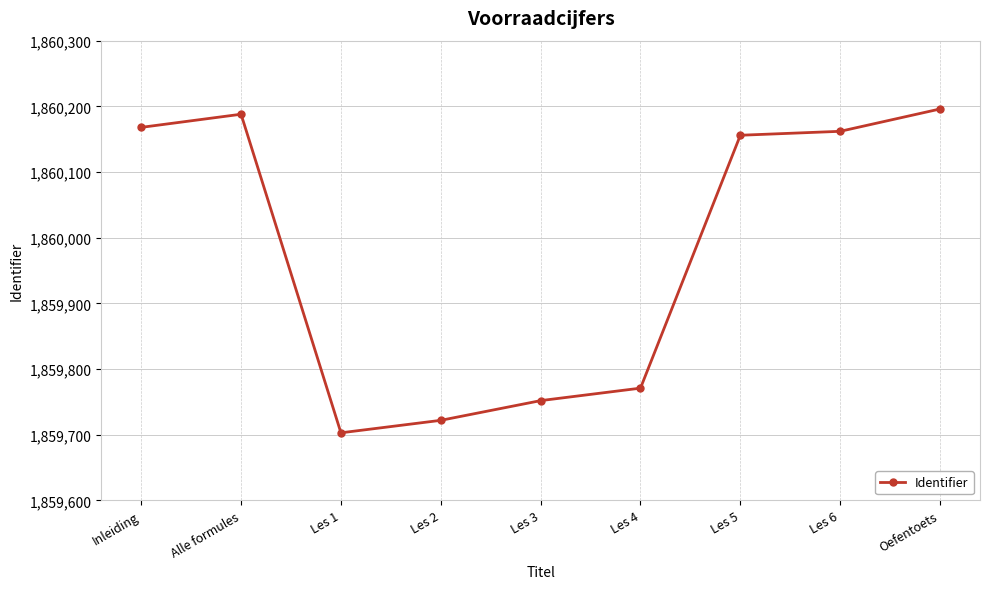

Reading right to left, what are all the values shown in this chart?

Oefentoets=1860196	Les 6=1860162	Les 5=1860156	Les 4=1859771	Les 3=1859752	Les 2=1859722	Les 1=1859703	Alle formules=1860188	Inleiding=1860168